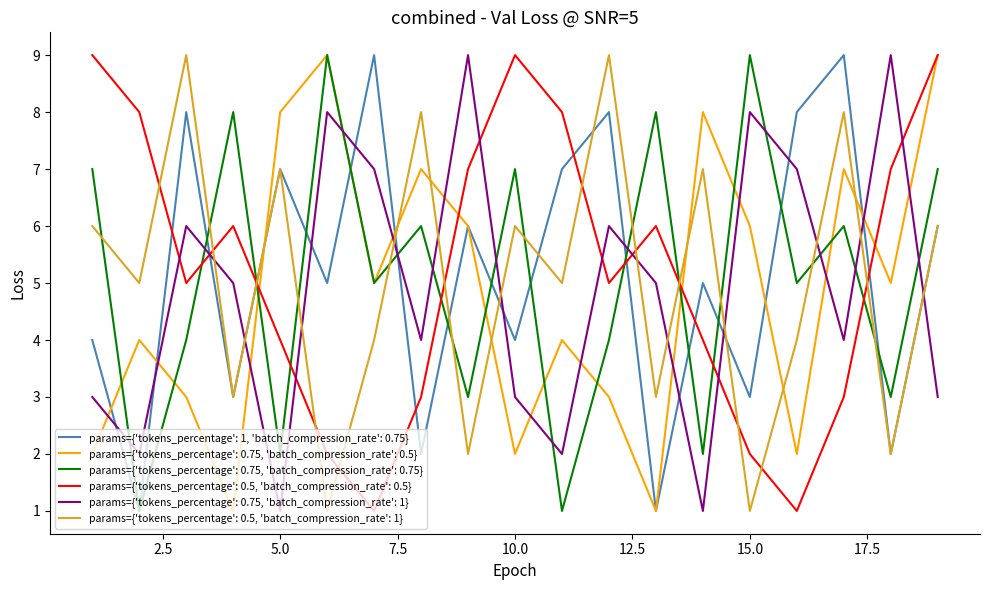

Which series ends up on top after the final intersection of params={'tokens_percentage': 0.75, 'batch_compression_rate': 0.75} and params={'tokens_percentage': 0.75, 'batch_compression_rate': 1}?

params={'tokens_percentage': 0.75, 'batch_compression_rate': 0.75}